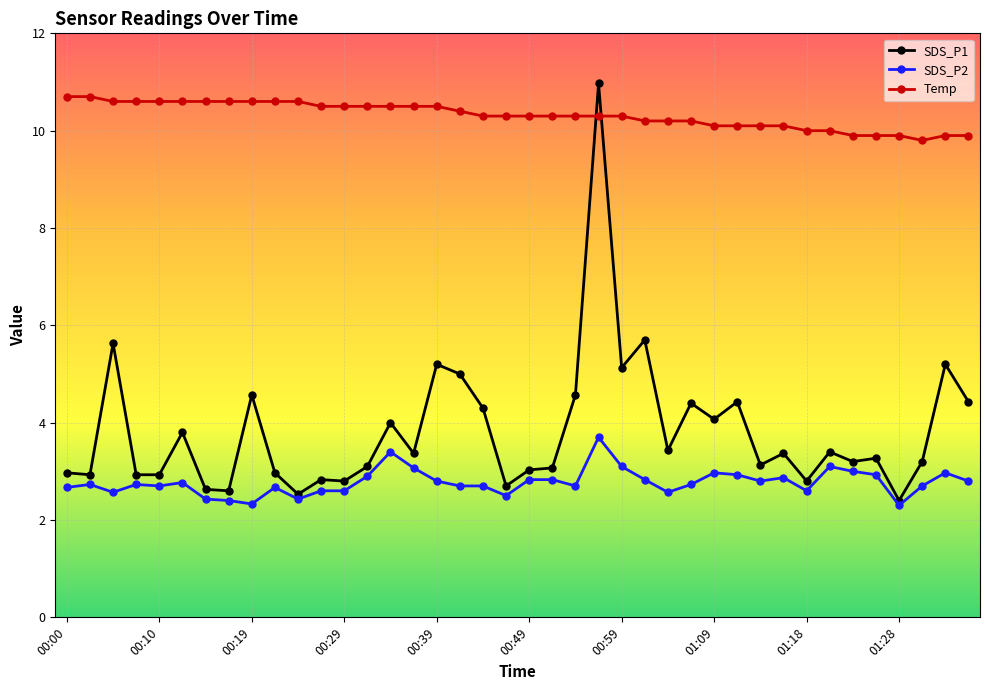

What is the value of the SDS_P1 point at the 5th from the left?

2.9